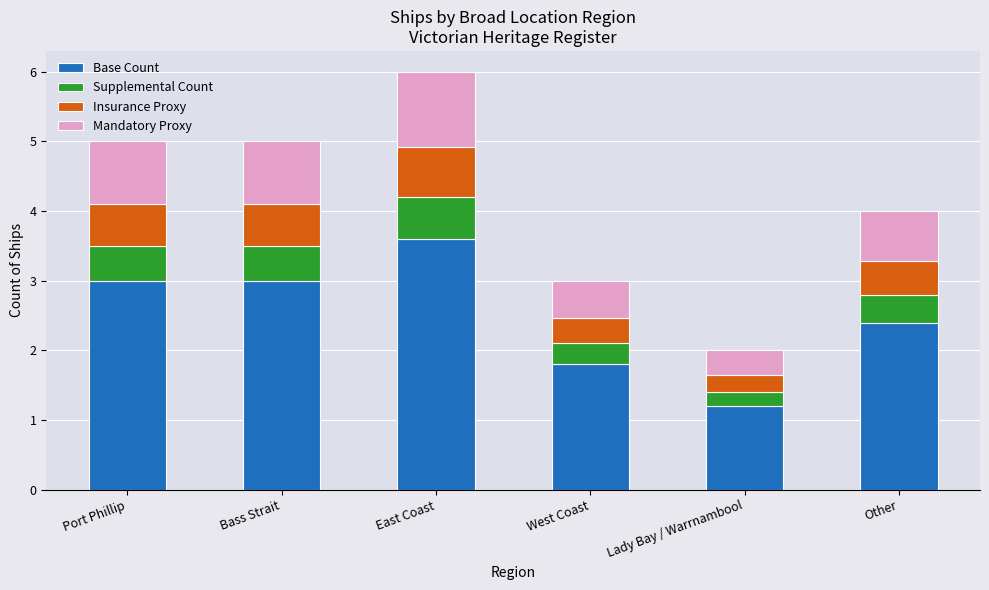

What is the lowest value of the Base Count series?

1.2